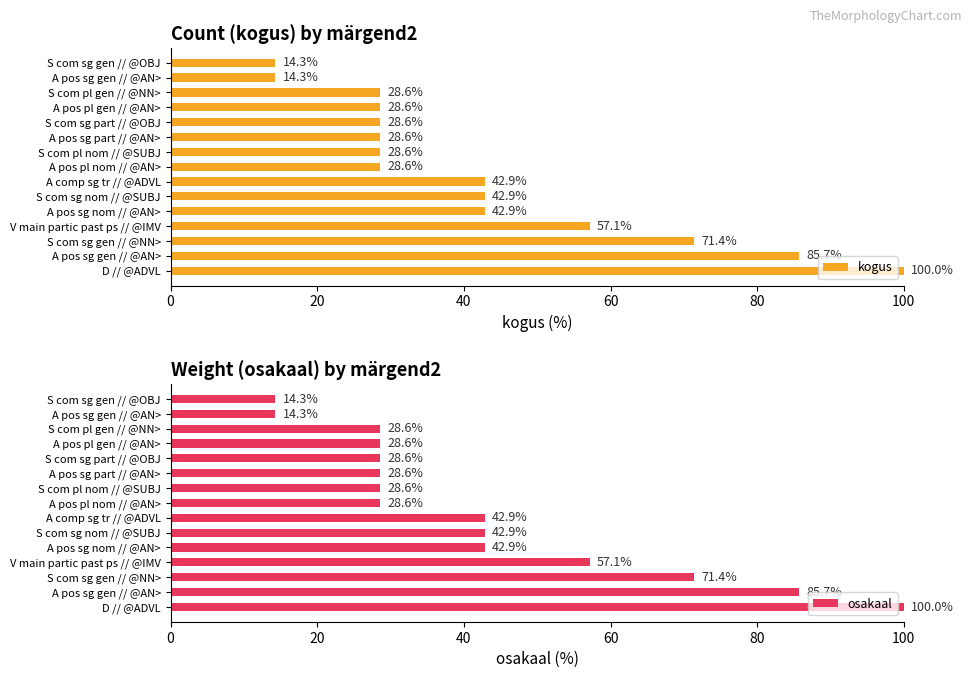

What is the label of the 10th bar from the right?

S com sg nom // @SUBJ